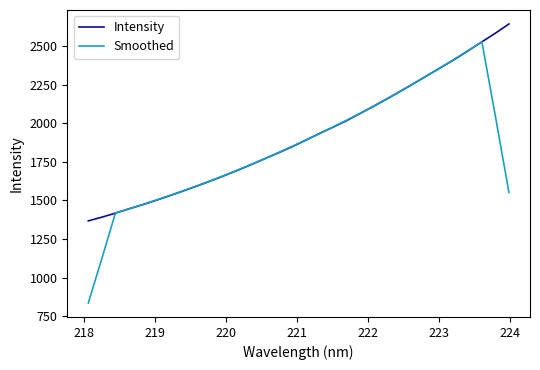

What is the minimum value for Intensity?

1367.3